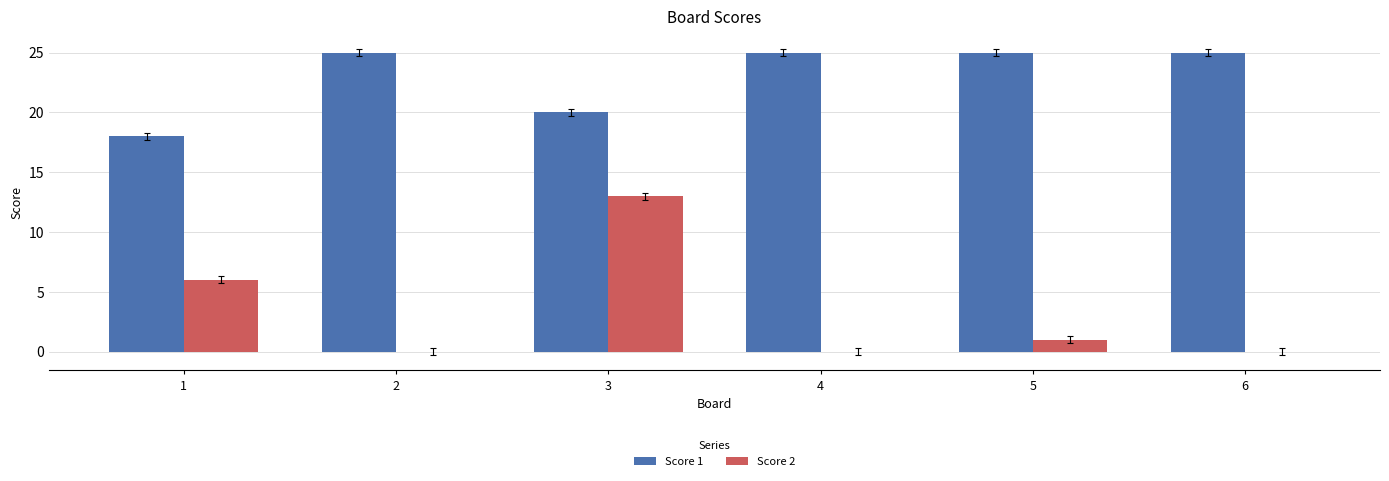

Reading left to right, list all the values displayed in this chart.

Score 1: 18	25	20	25	25	25
Score 2: 6	0	13	0	1	0